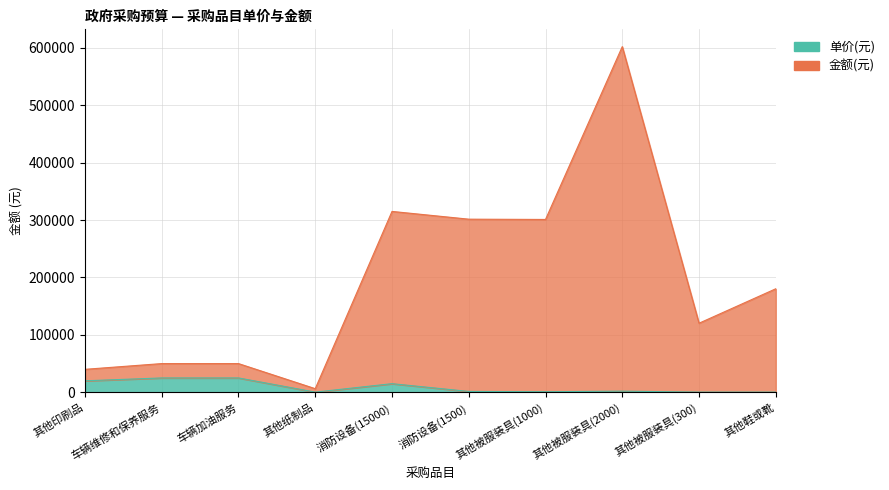

What is the minimum value for 单价(元)?

300